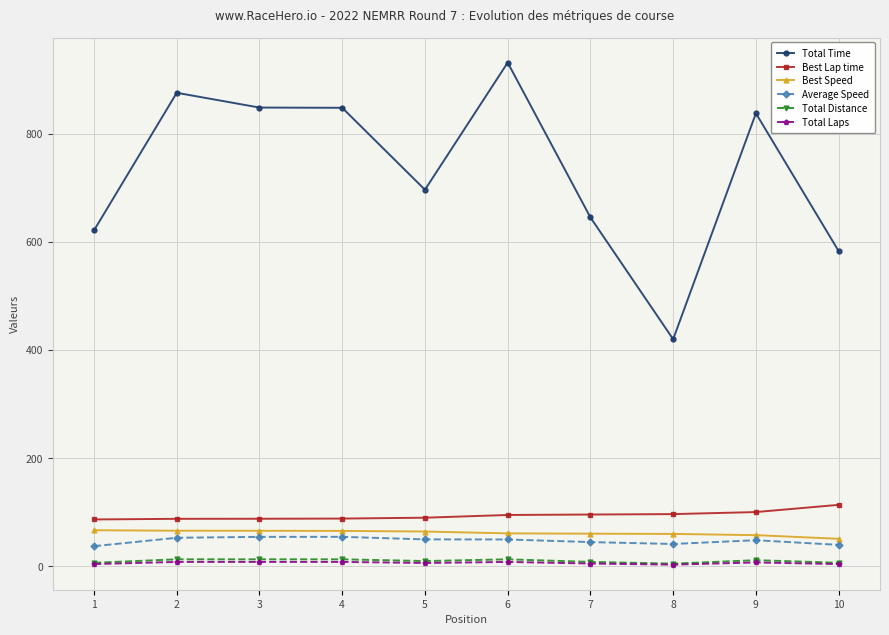

What is the smallest value displayed?

3.0